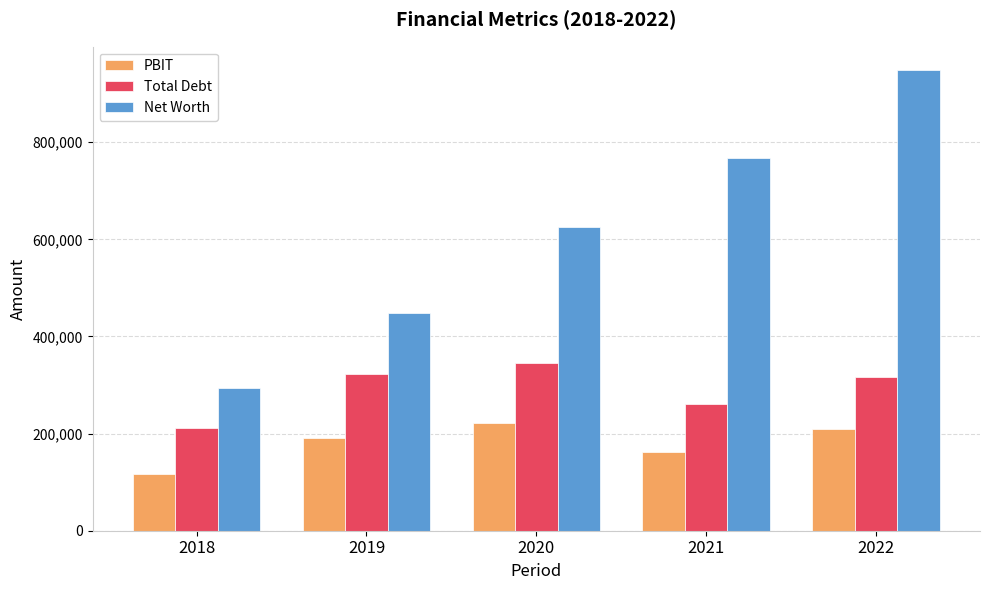

What is the spread (max minus min) of values at 2018?

176054